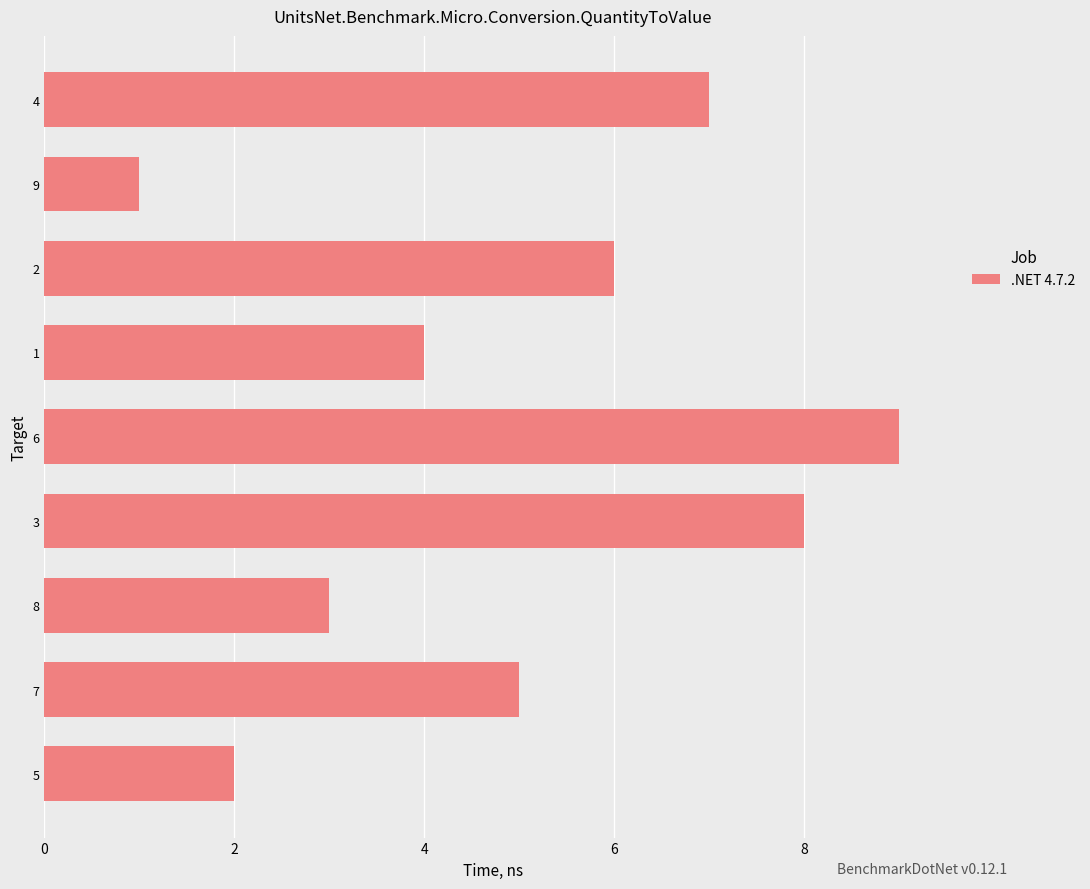

Between 8 and 7, which is larger?

7